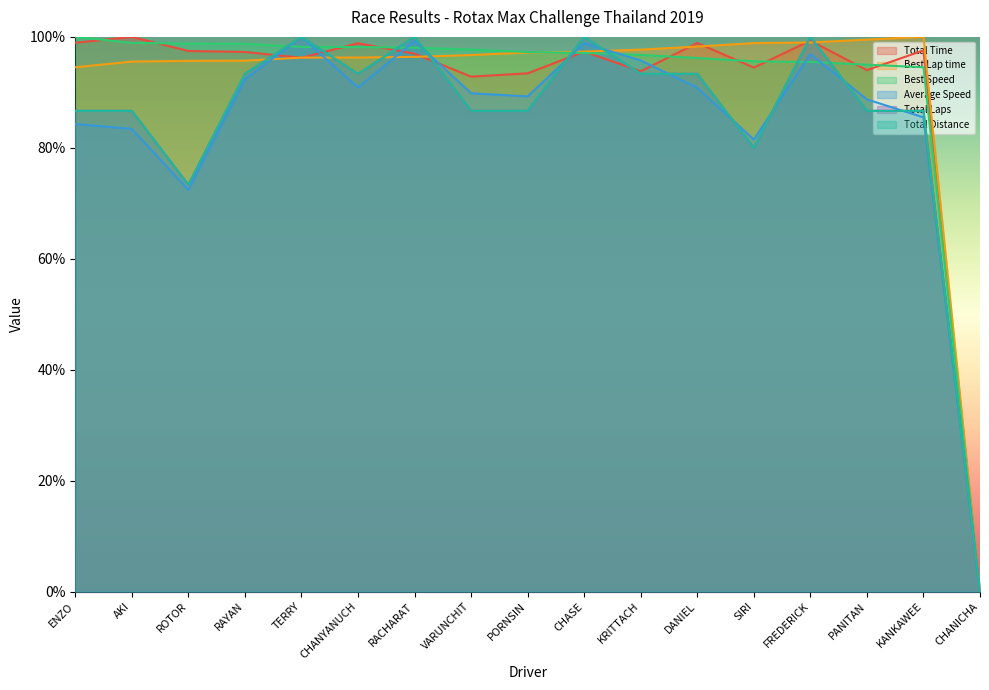

How many categories are shown in the chart?

17